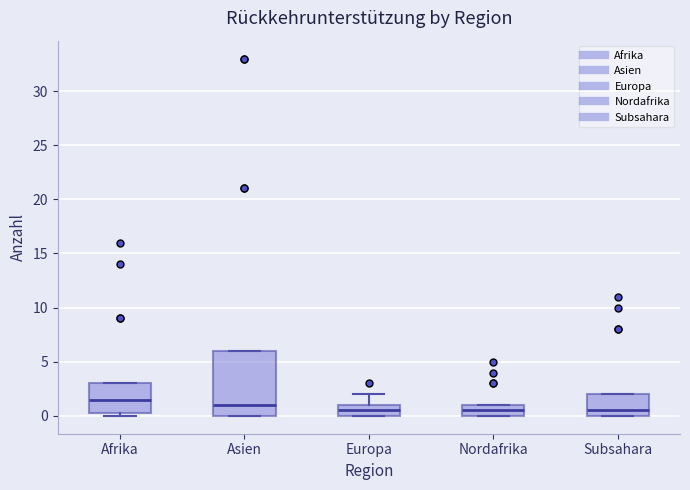

Reading left to right, read every box against the y-axis: the position of its median line, the range the box covers, and the ends of its whiskers. The values are not printed on the chart, so give them approximately, as read against the axis.

Afrika: median 1.5, box 0.5 to 3.0, whiskers 0.0 to 3.0
Asien: median 1.0, box 0.0 to 6.0, whiskers 0.0 to 6.0
Europa: median 0.5, box 0.0 to 1.0, whiskers 0.0 to 2.0
Nordafrika: median 0.5, box 0.0 to 1.0, whiskers 0.0 to 1.0
Subsahara: median 0.5, box 0.0 to 2.0, whiskers 0.0 to 2.0